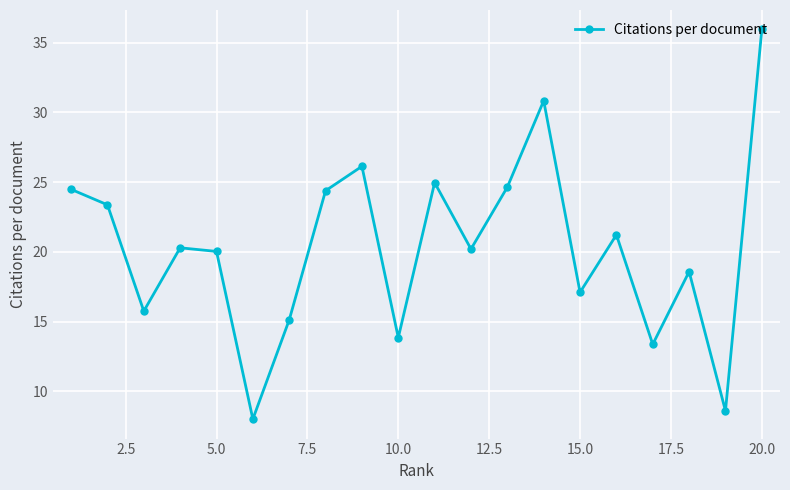

What is the maximum value shown in the chart?

36.0